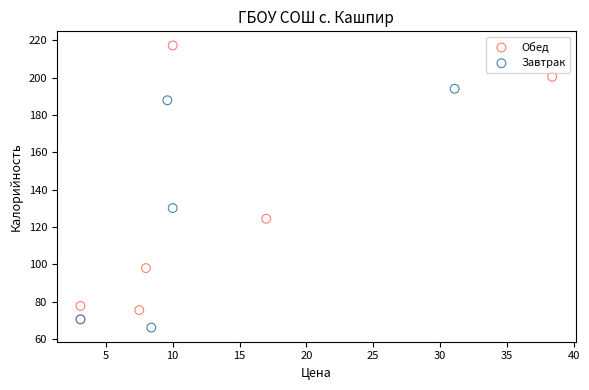

Which series has the widest spread of Y values?

Обед